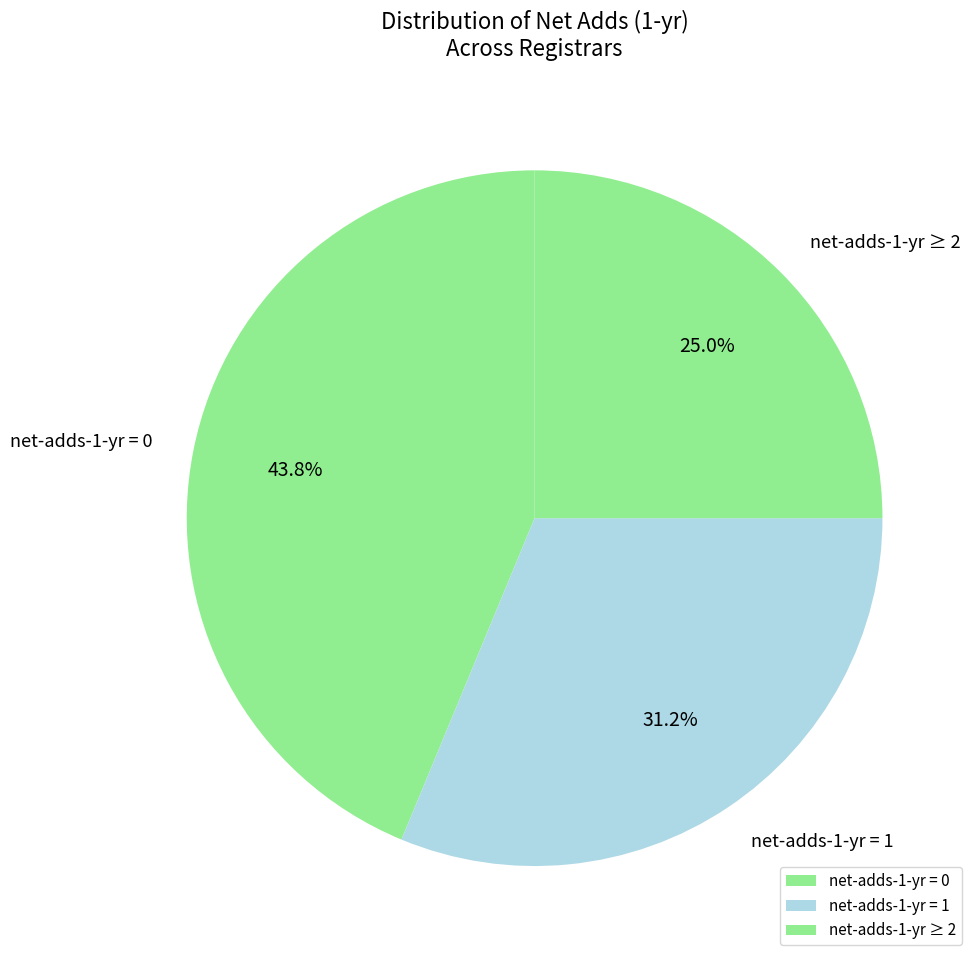

Which has a higher value, net-adds-1-yr ≥ 2 or net-adds-1-yr = 0?

net-adds-1-yr = 0